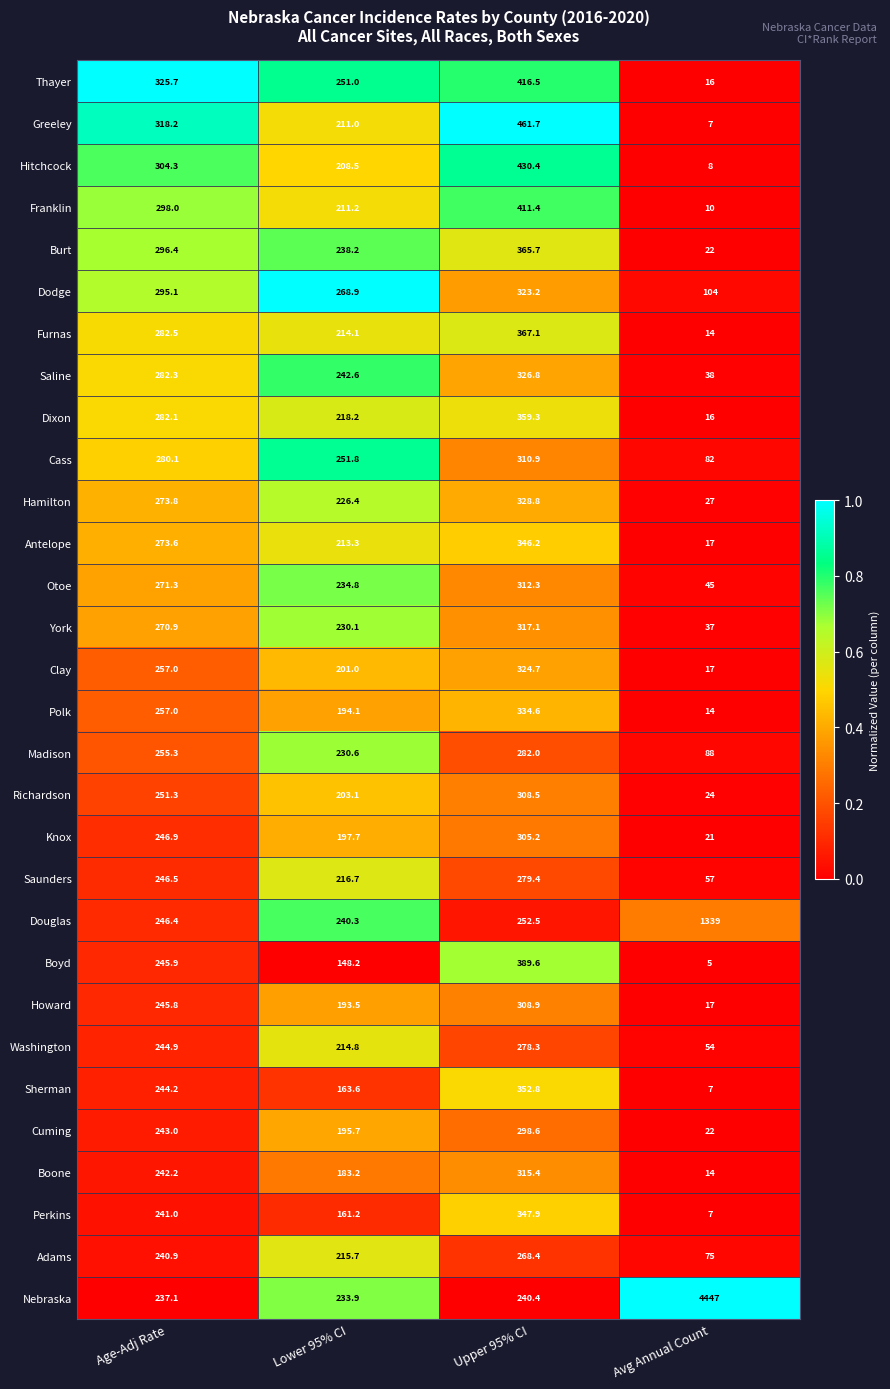

Which series has the largest range (max minus min)?

Nebraska